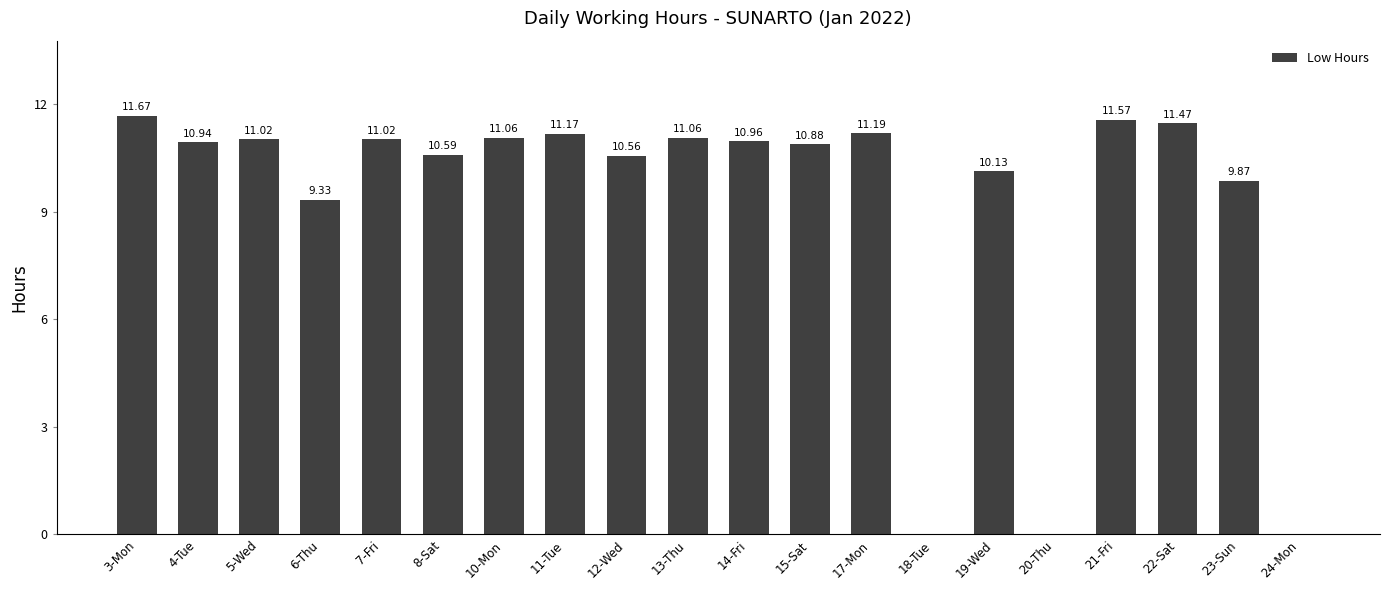

The value at 17-Mon is 19.3. True or false?

False